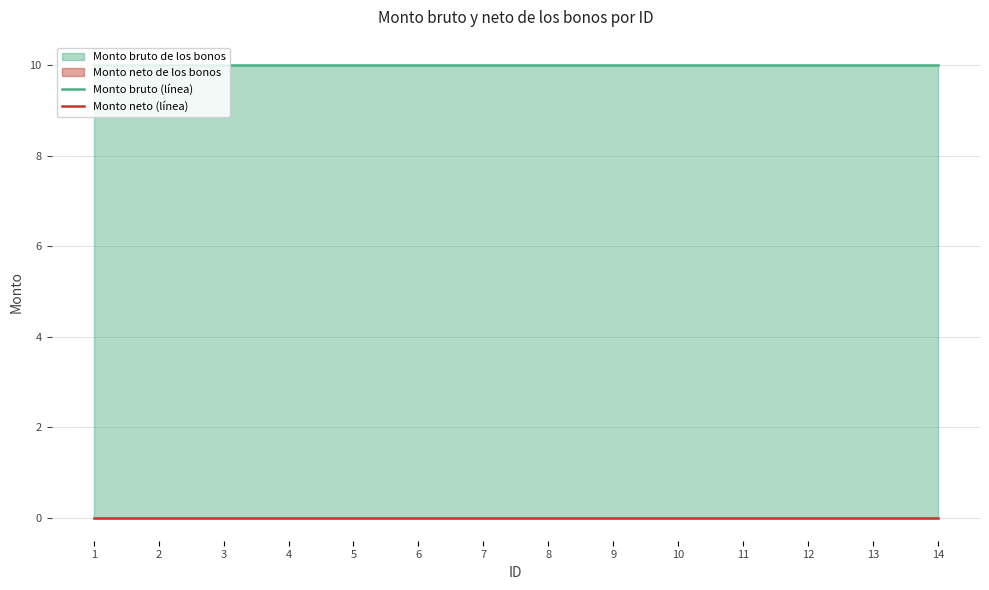

Reading right to left, extract all data points from this chart.

Monto bruto (línea): 14=10	13=10	12=10	11=10	10=10	9=10	8=10	7=10	6=10	5=10	4=10	3=10	2=10	1=10
Monto neto (línea): 14=0	13=0	12=0	11=0	10=0	9=0	8=0	7=0	6=0	5=0	4=0	3=0	2=0	1=0